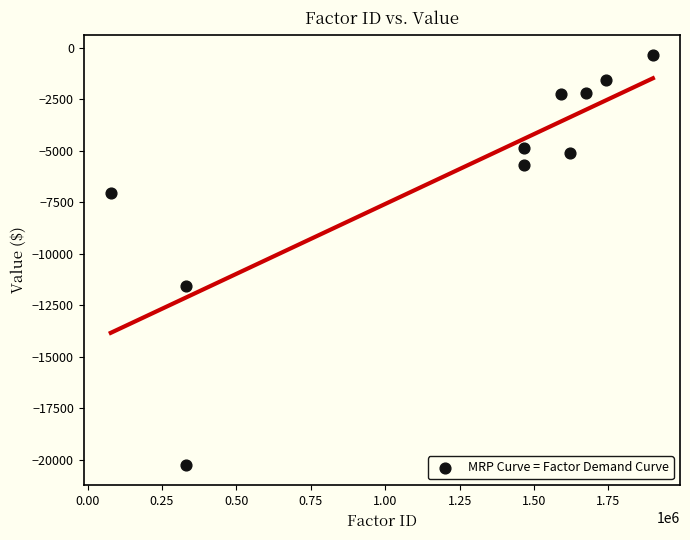

What Y value in the scatter plot is closest to -10310?

-11560.1